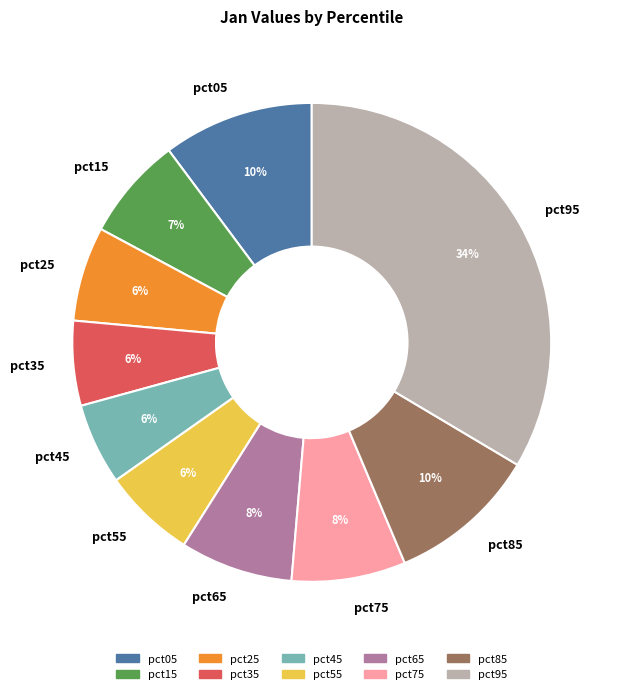

Which category has the biggest portion of the pie?

pct95